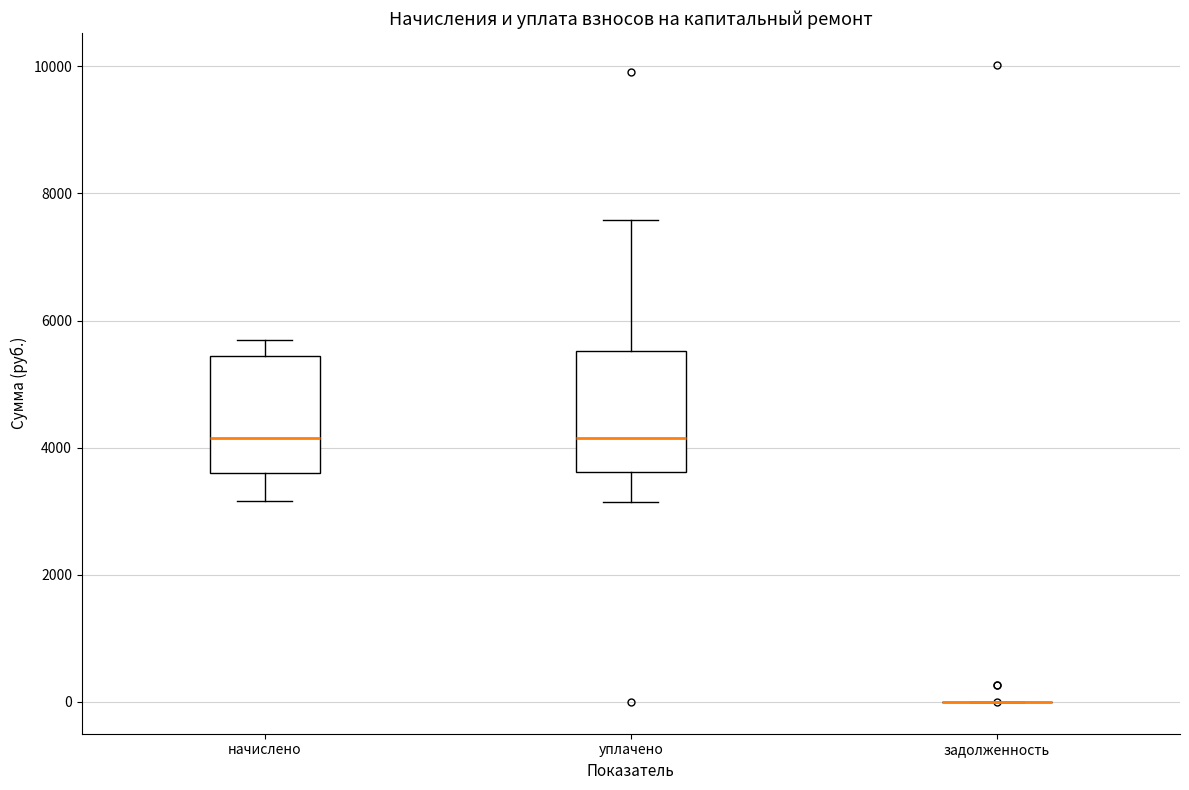

Where is the upper edge of the box for начислено on the y-axis? The values are not printed on the chart, so give them approximately, as read against the axis.

5400